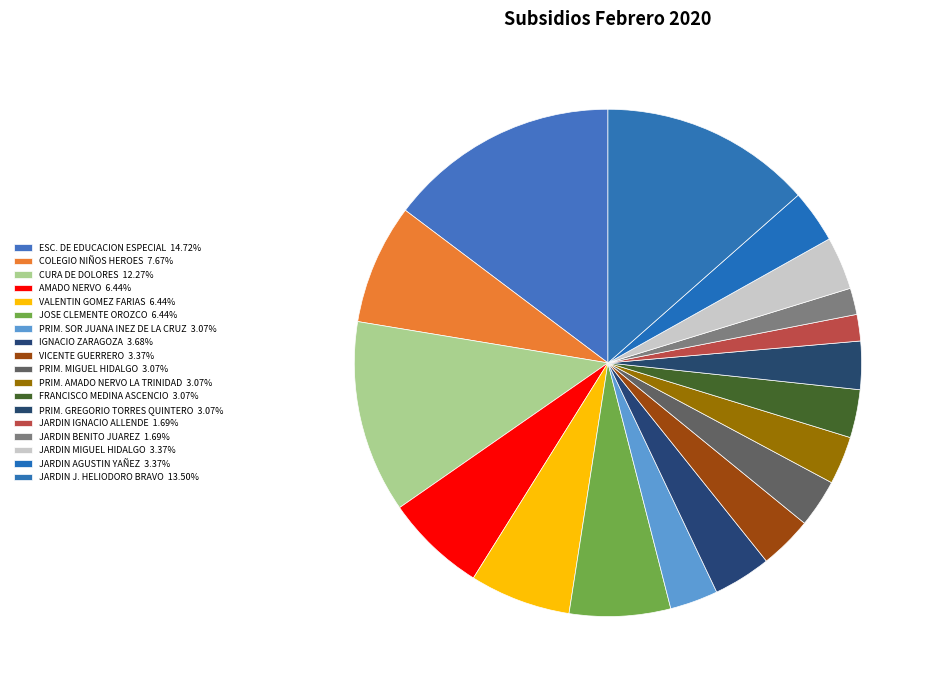

What portion of the pie excludes JOSE CLEMENTE OROZCO?

93.6%